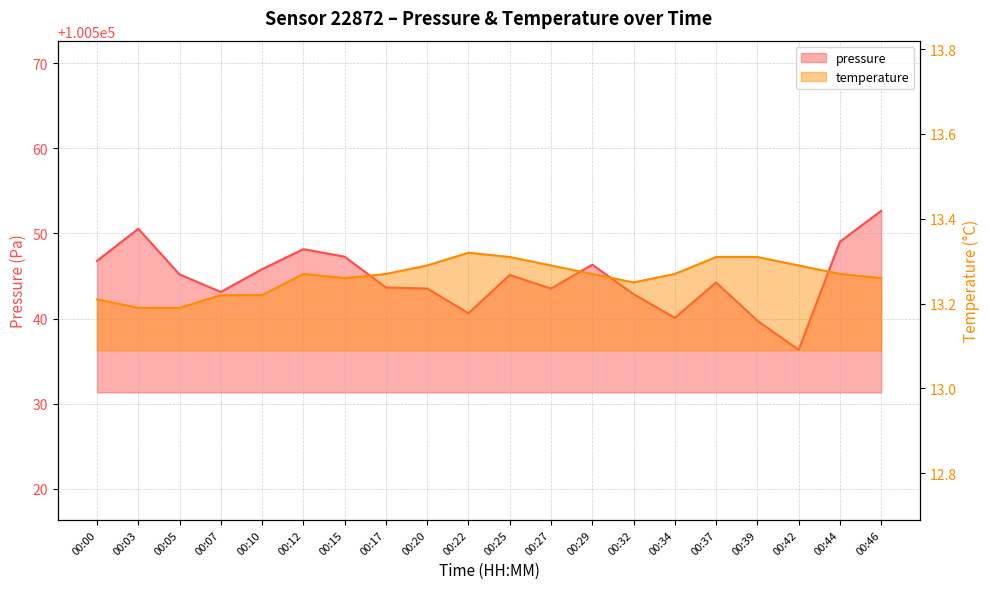

In pressure, how many points are higher than both neighbors (excluding endpoints)?

5